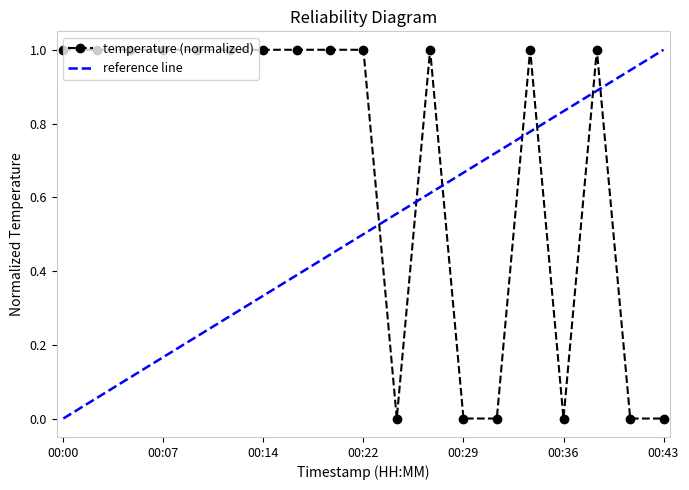

What is the value of the 5th point from the left?

1